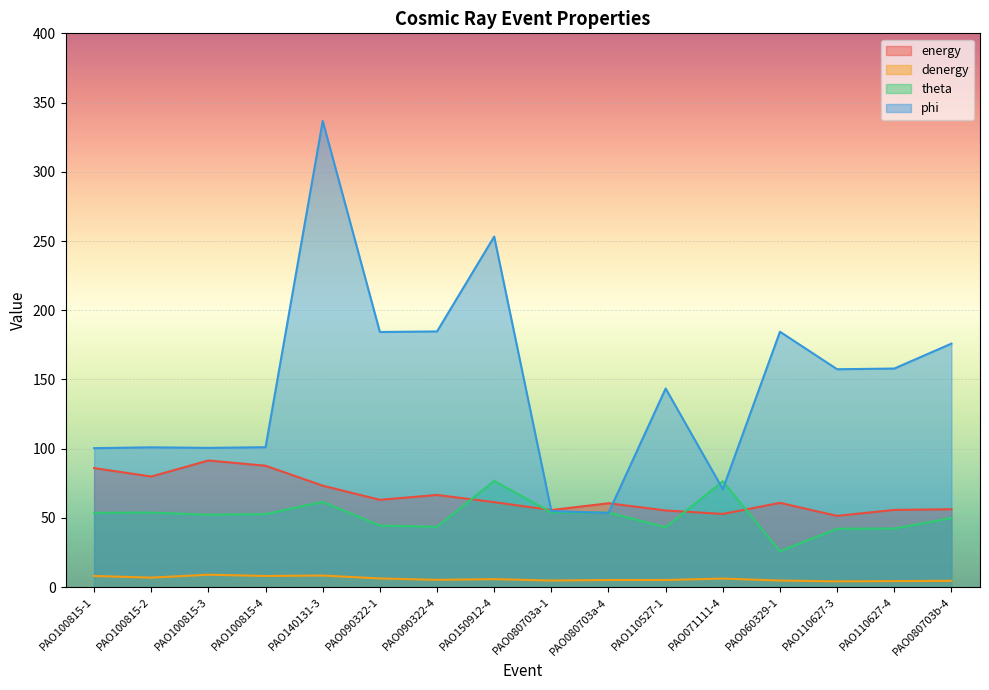

Which series changed the most between PAO150912-4 and PAO080703a-4?

phi